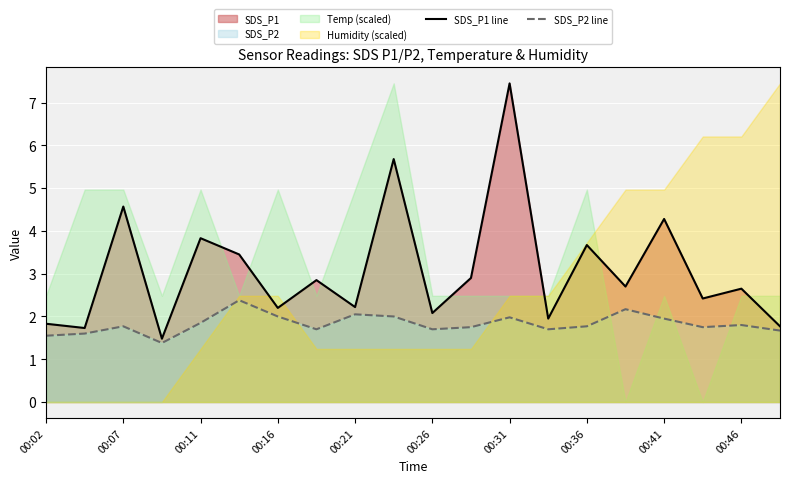

At 00:02, list the series in order from smallest to largest.

SDS_P2 line, SDS_P1 line